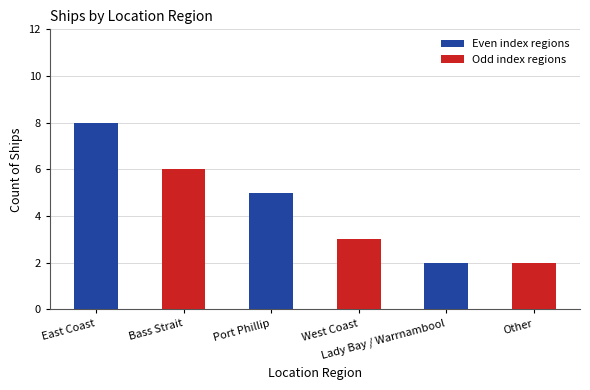

Rank the categories by value from highest to lowest.

East Coast, Bass Strait, Port Phillip, West Coast, Lady Bay / Warrnambool, Other